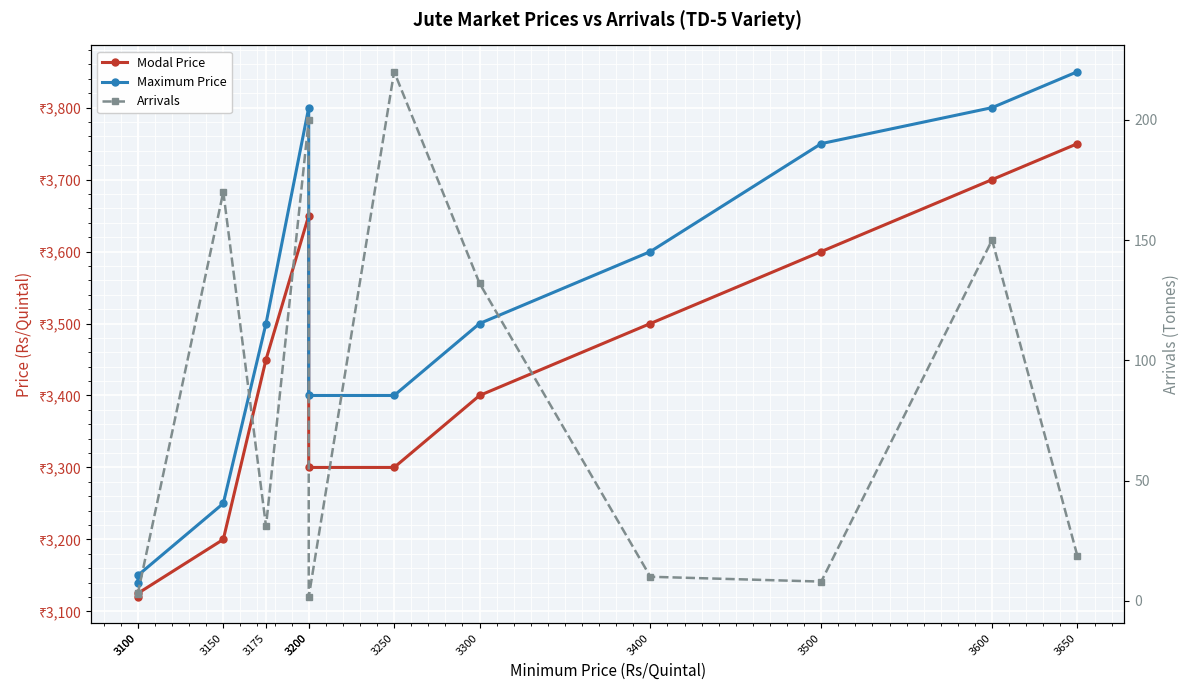

How many interior local peaks does the Arrivals series have?

4